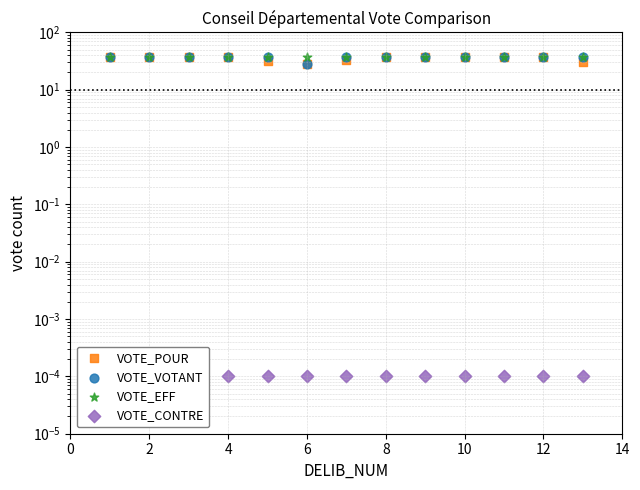

Which series has the largest Y range (max minus min)?

VOTE_POUR